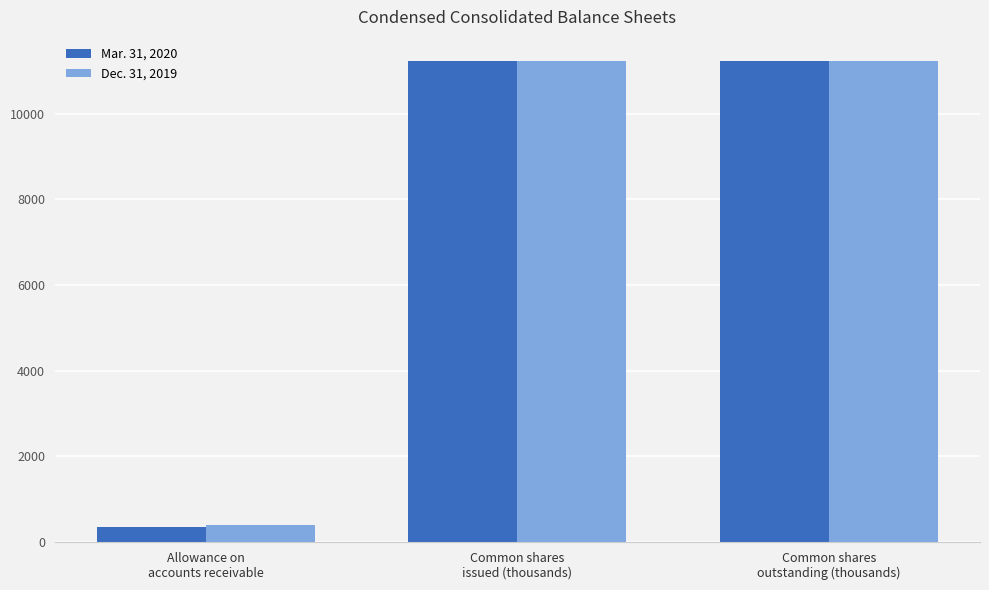

What is the difference between the maximum and minimum values in the Mar. 31, 2020 series?

10891.8